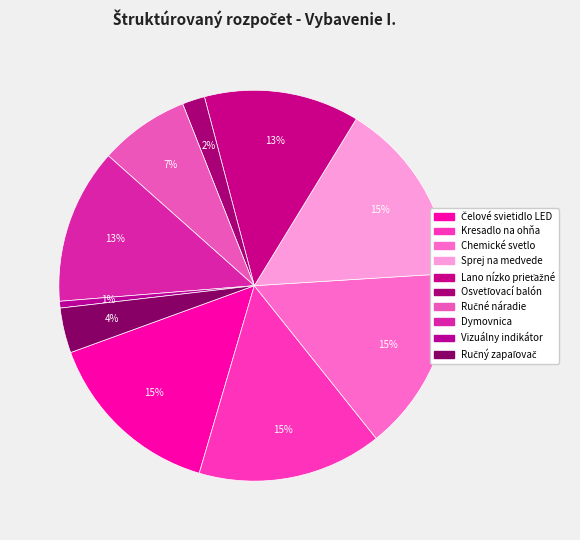

Count the number of slices in the pie.

10